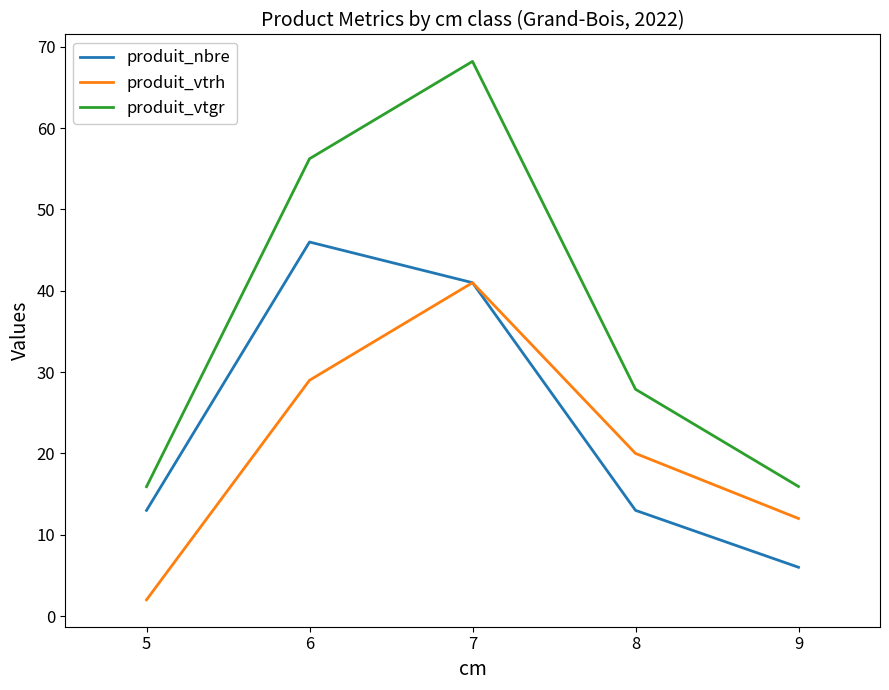

How many series are shown in this chart?

3